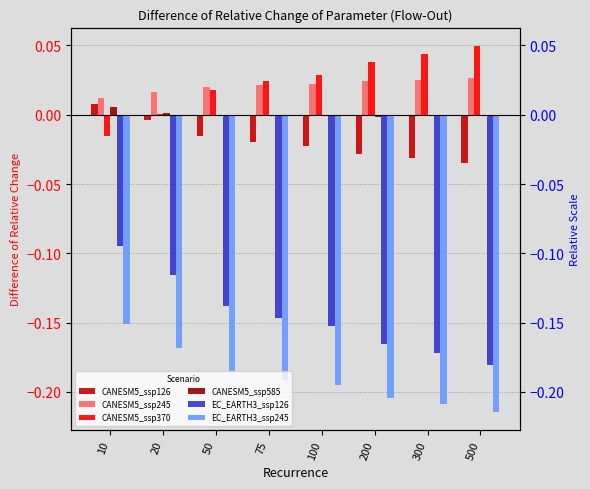

Is the value of CANESM5_ssp126 at 75 greater than the value of CANESM5_ssp245 at 500?

No